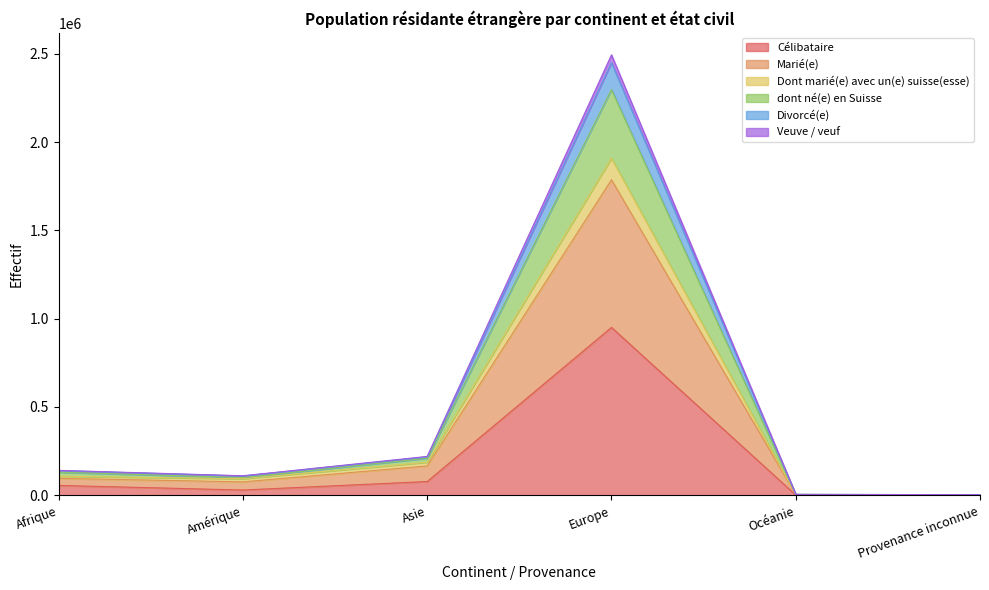

At which label does Veuve / veuf reach its peak?

Europe